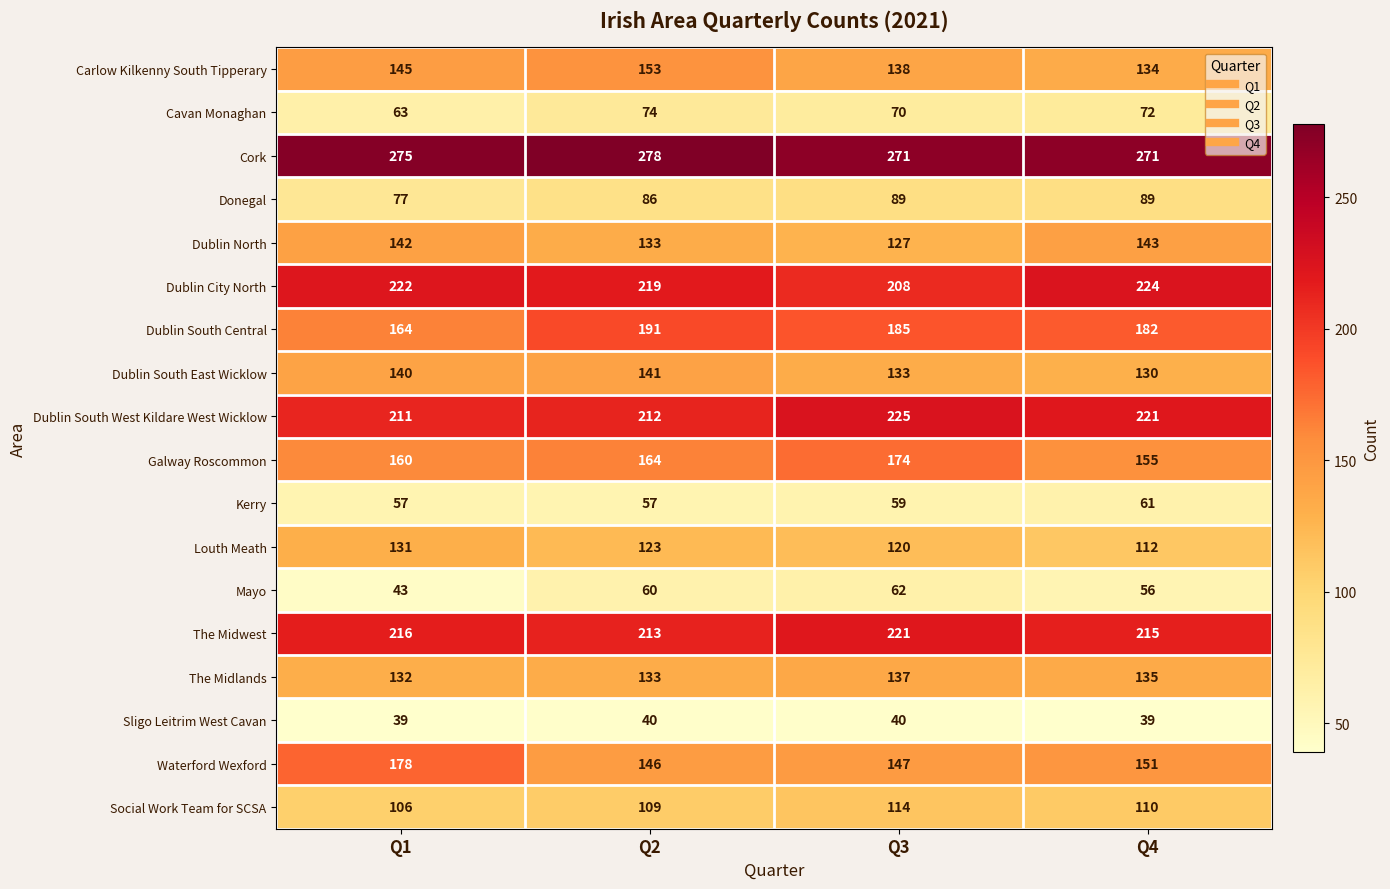

What is the difference between the Dublin City North values at Q4 and Q2?

5